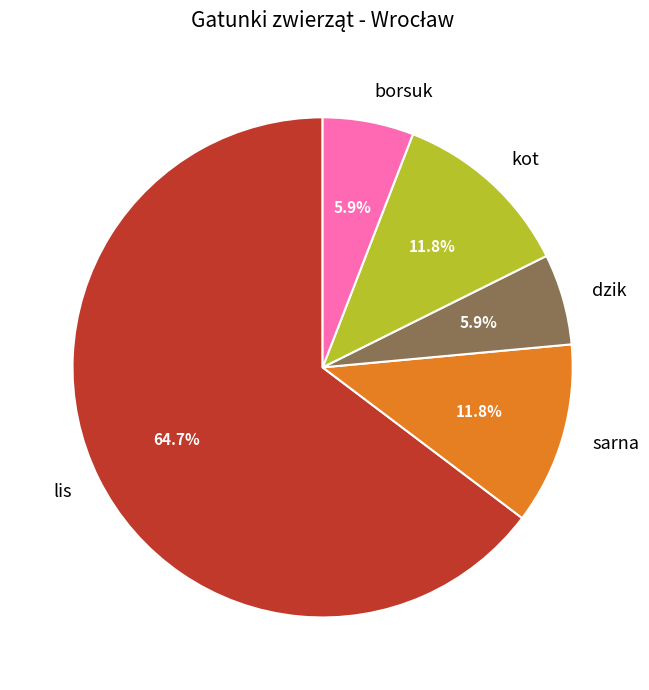

To the nearest percent, what percentage of the pie is borsuk?

6%